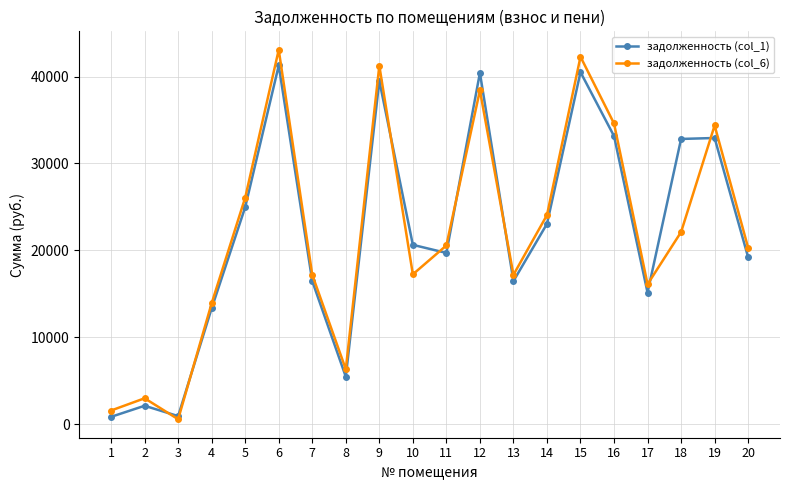

The задолженность (col_1) series shows 40429.2 at 12. True or false?

True